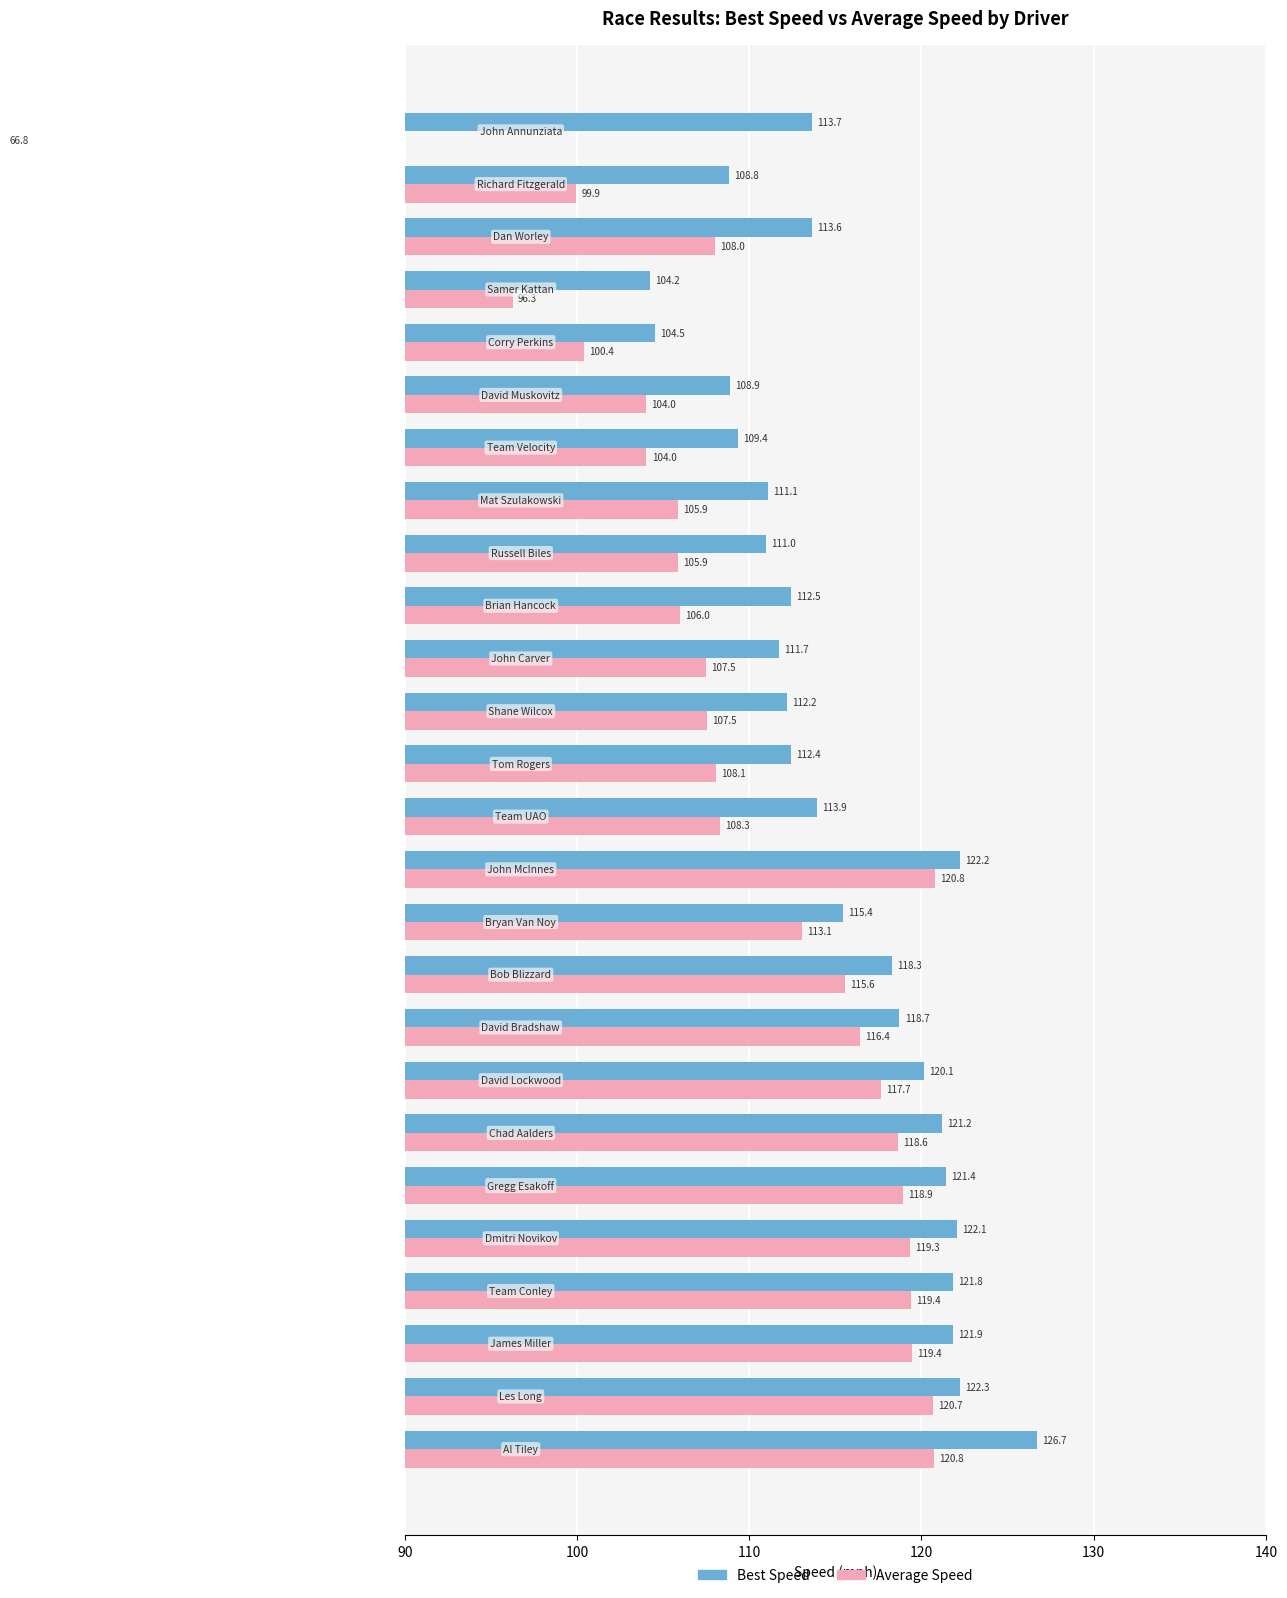

List the series in order of their overall mean, highest first.

Best Speed, Average Speed